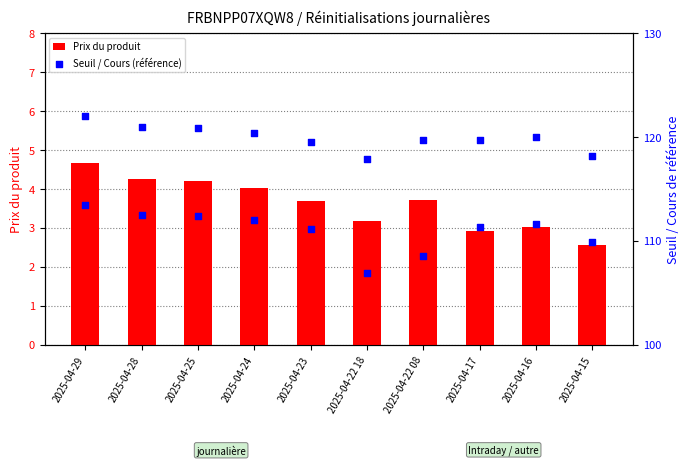

At how many categories does at least one series exceed 118?

9